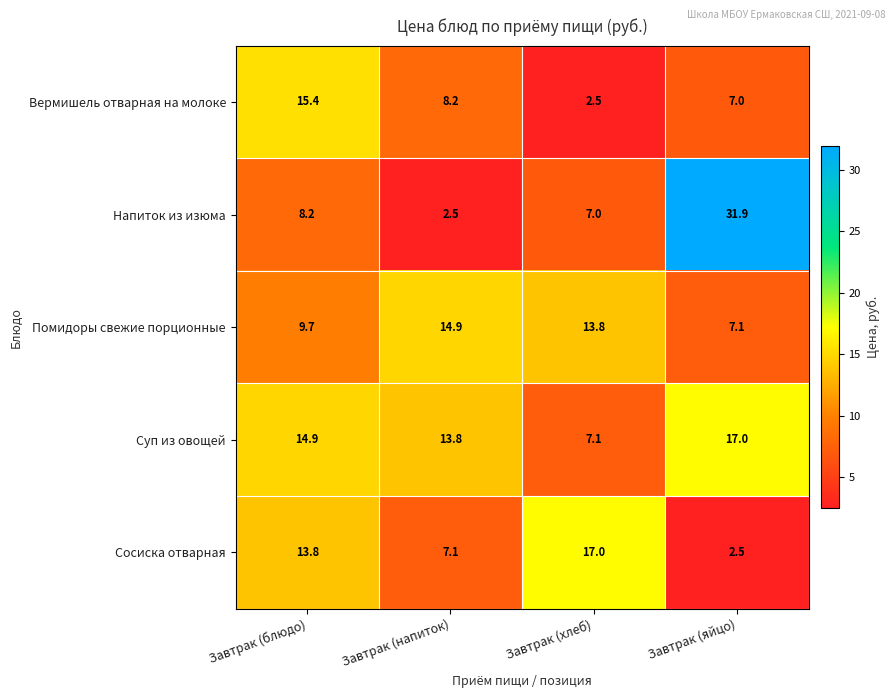

Where is Вермишель отварная на молоке nearest to the value 8?

Завтрак (напиток)